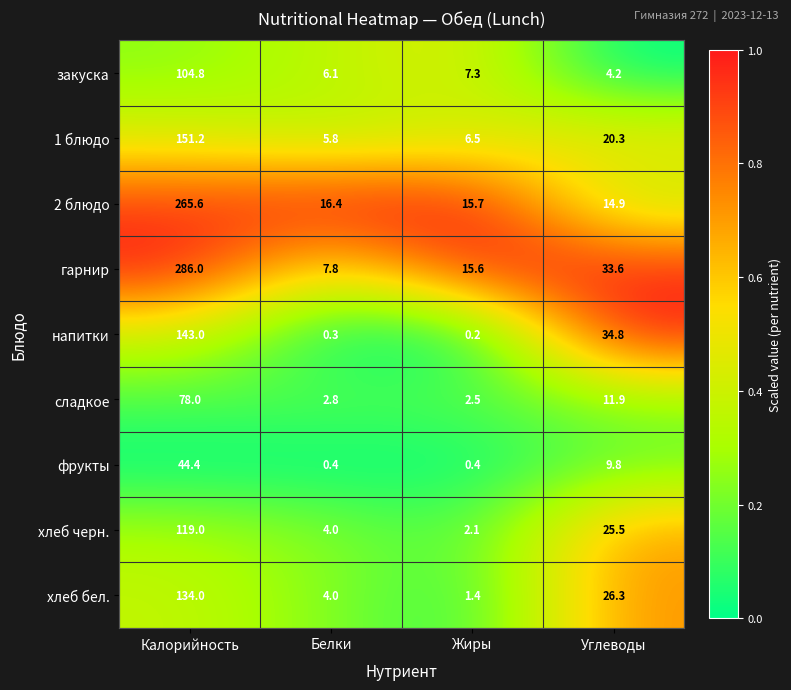

Between Калорийность and Углеводы, which series saw the biggest shift?

гарнир